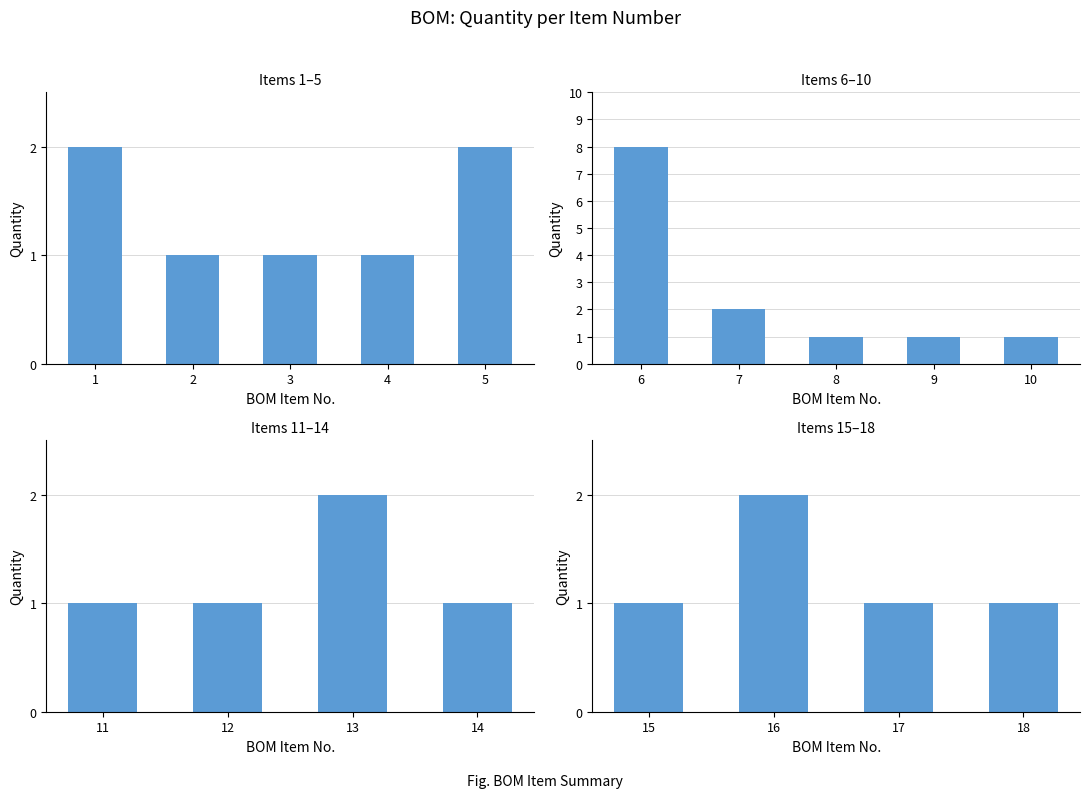

True or false: the data shows 1 at 17.

True